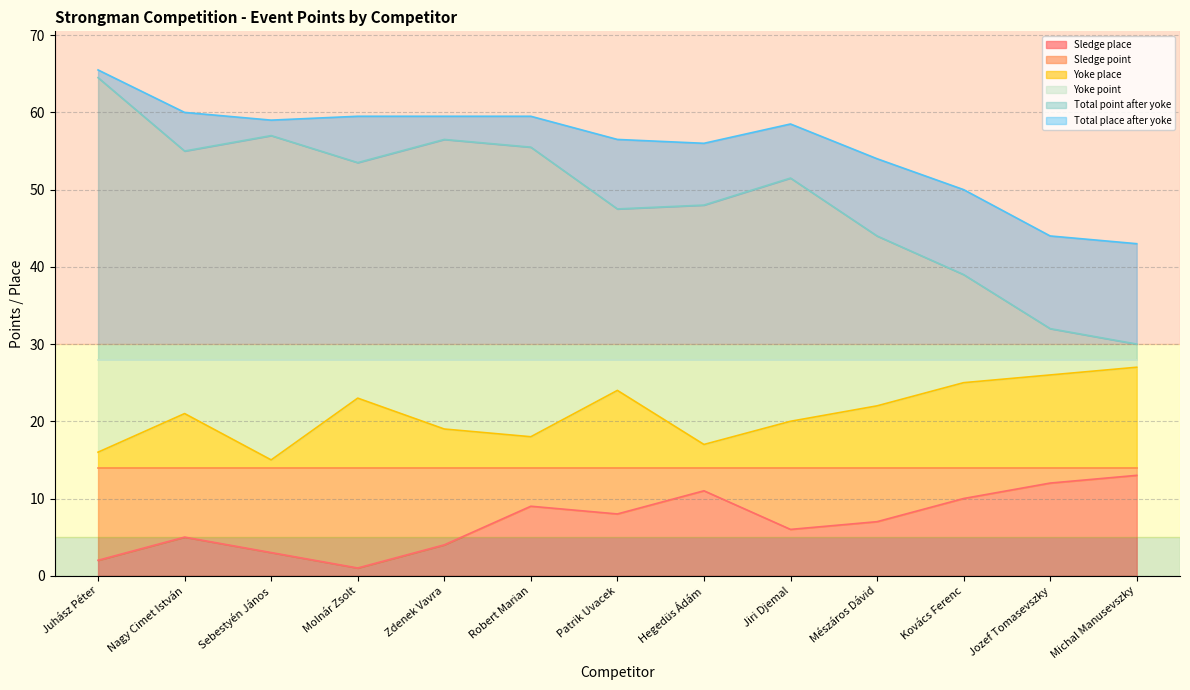

Between Molnár Zsolt and Nagy Cimet István, which is larger?

Nagy Cimet István